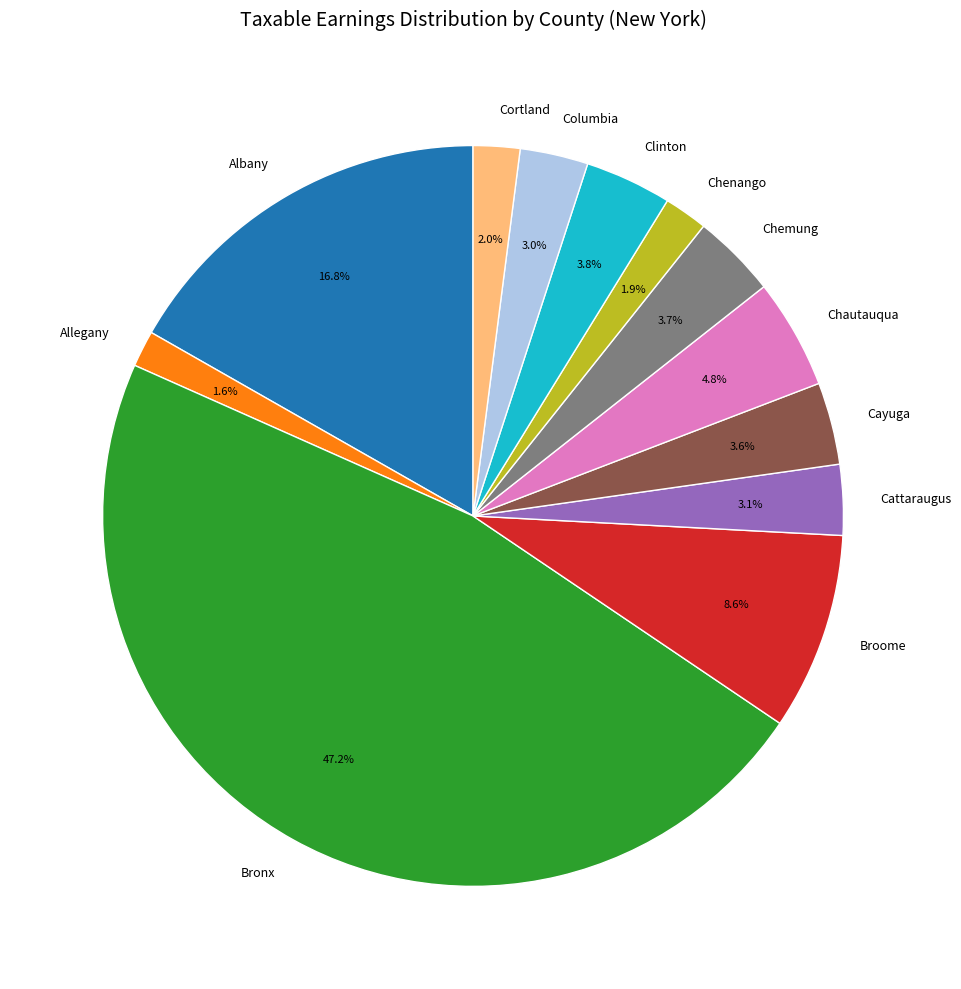

What percentage is the Chenango slice, to the nearest percent?

2%